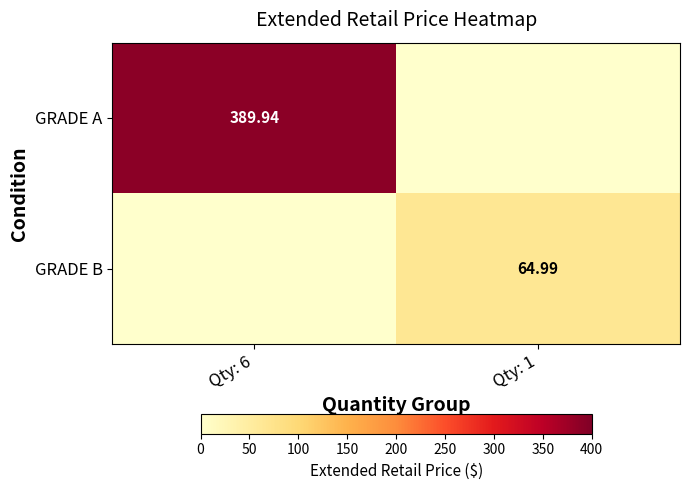

Which category has the lowest value across all series?

Qty: 1